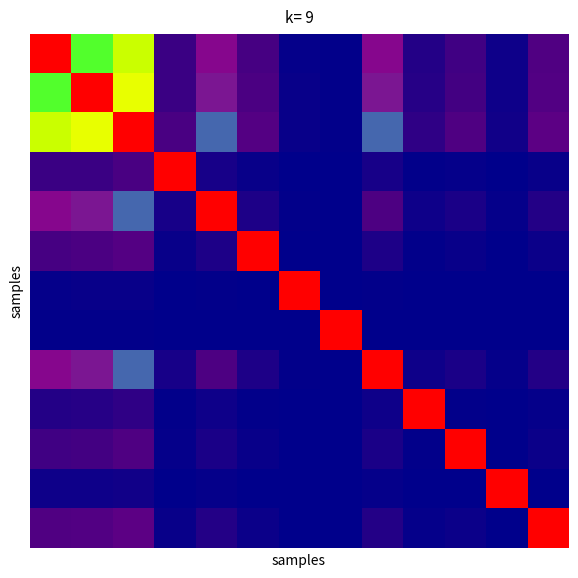

What is the maximum value shown in the chart?

1.0